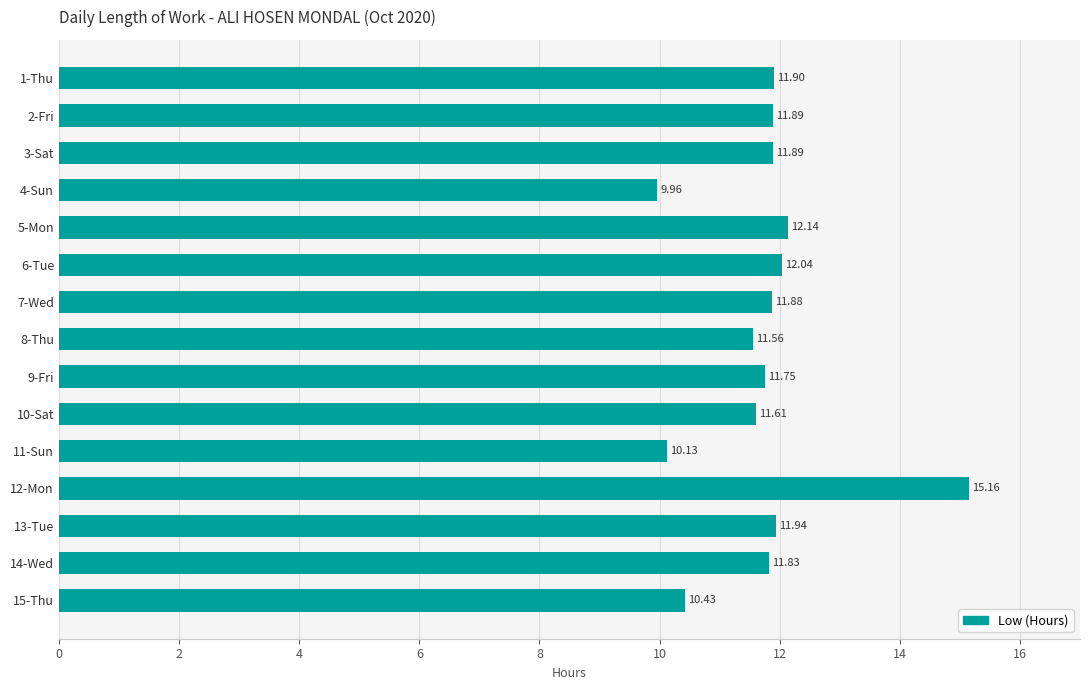

What is the maximum value shown in the chart?

15.2